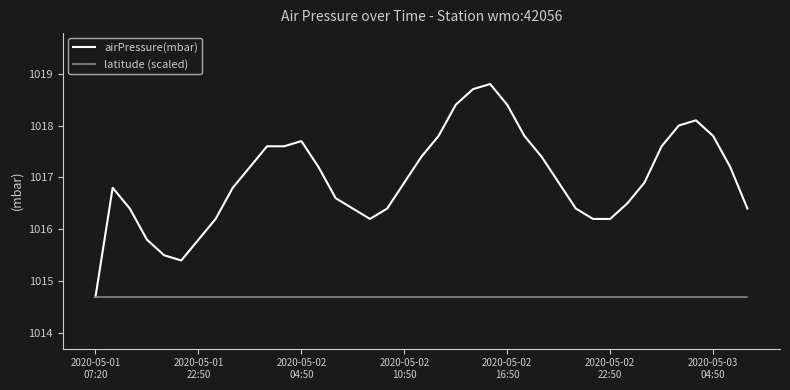

List the series in order of their overall mean, lowest first.

latitude (scaled), airPressure(mbar)